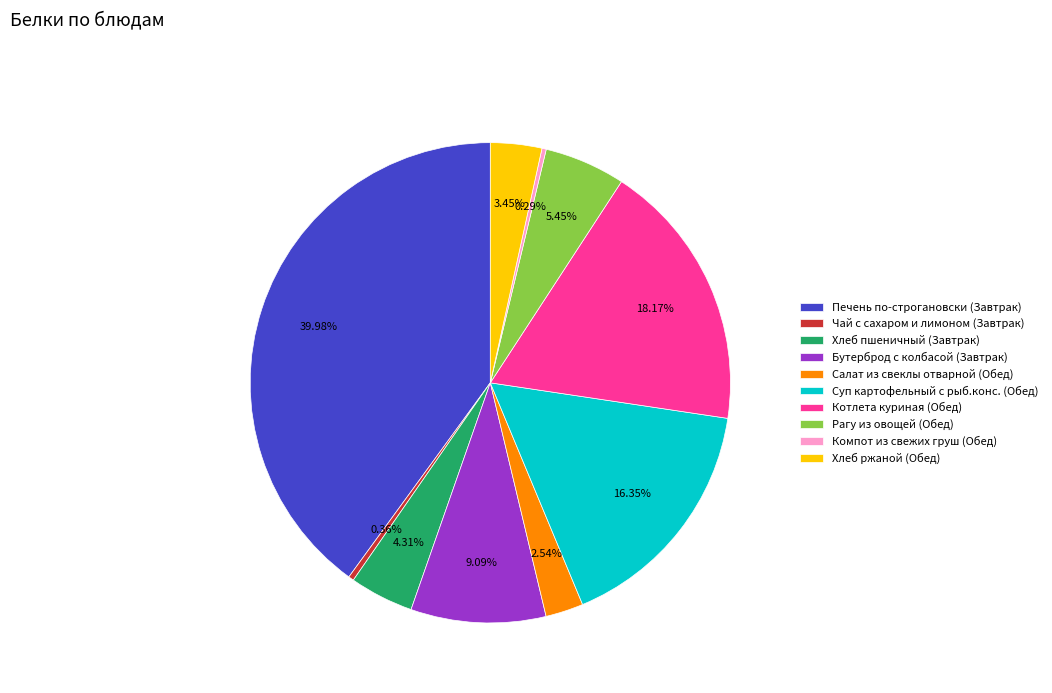

How many slices are in this pie chart?

10